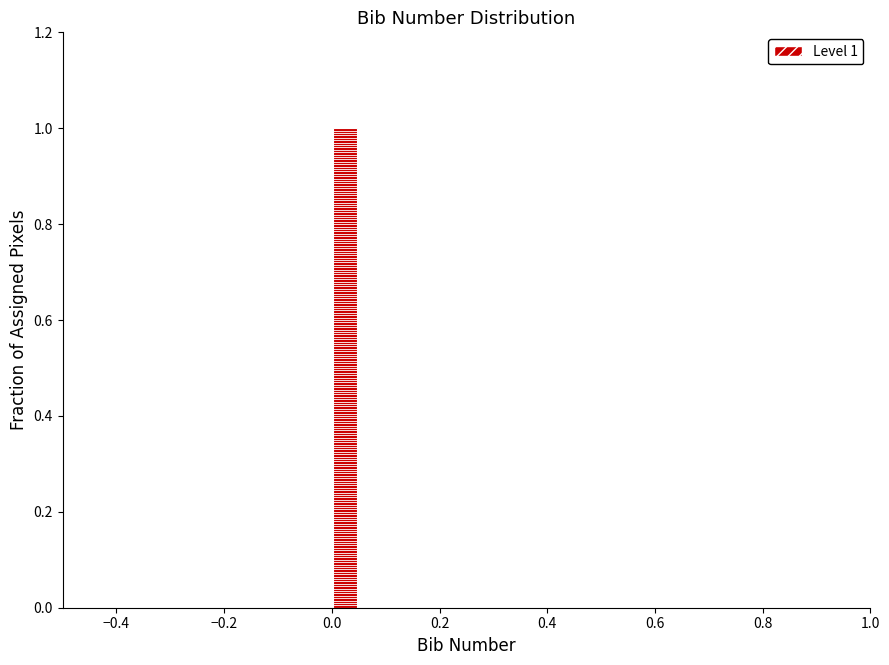

Read against the x-axis, roughly where is the centre of the tallest bar?

0.02